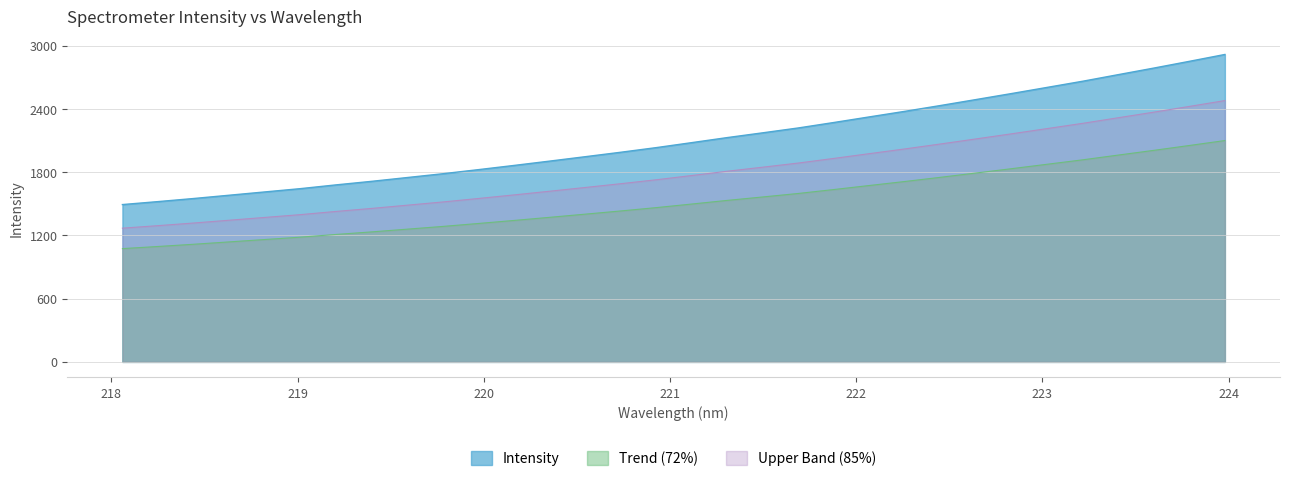

Reading left to right, extract all data points from this chart.

218.0596=1493.6	218.2508=1521.8	218.442=1551.1	218.6332=1582.3	218.8244=1613.6	219.0156=1644.8	219.2067=1680.5	219.3979=1714.2	219.589=1750.2	219.7801=1786.3	219.9712=1825.2	220.1623=1865.0	220.3533=1906.1	220.5444=1947.9	220.7354=1990.2	220.9264=2034.3	221.1174=2081.7	221.3083=2129.7	221.4993=2175.0	221.6902=2221.2	221.8812=2273.0	222.0721=2326.3	222.263=2379.2	222.4538=2434.3	222.6447=2490.9	222.8355=2547.9	223.0264=2606.3	223.2172=2664.7	223.408=2727.3	223.5987=2789.5	223.7895=2853.6	223.9802=2918.7